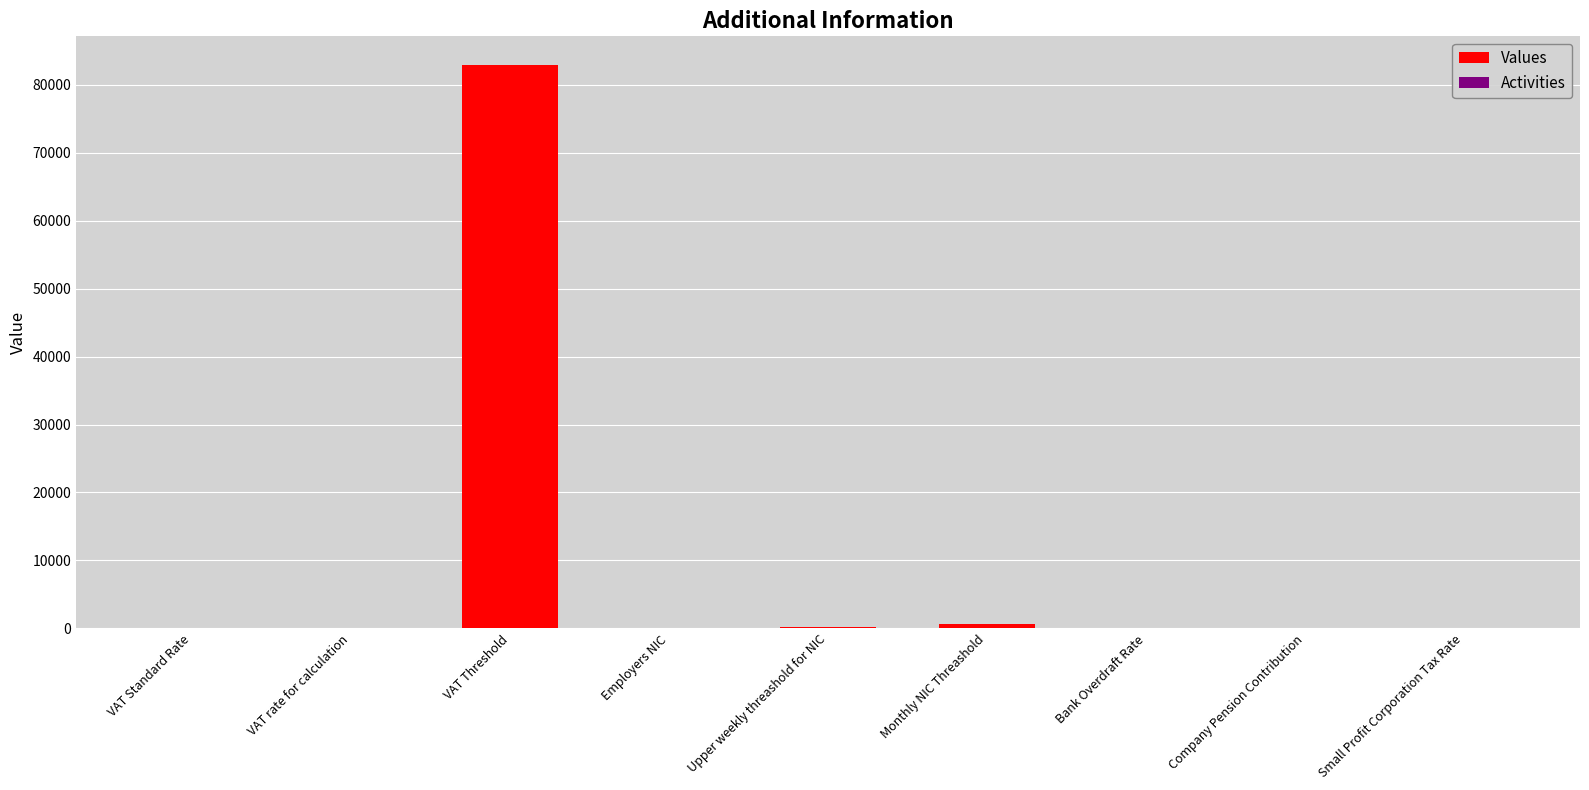

The value of Activities at VAT Threshold is 0.0. True or false?

True